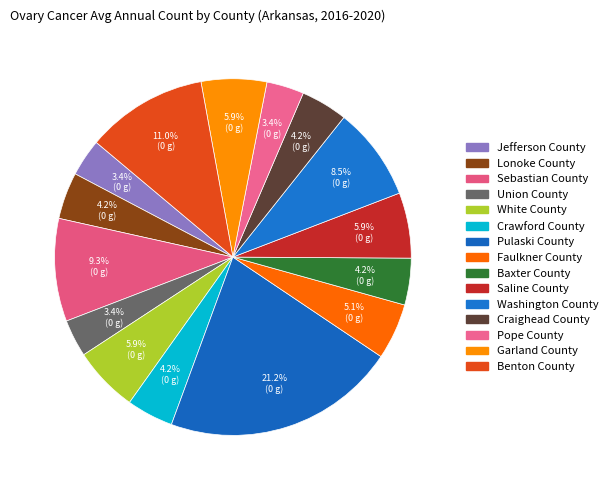

What is the smallest slice in the pie chart?

Jefferson County